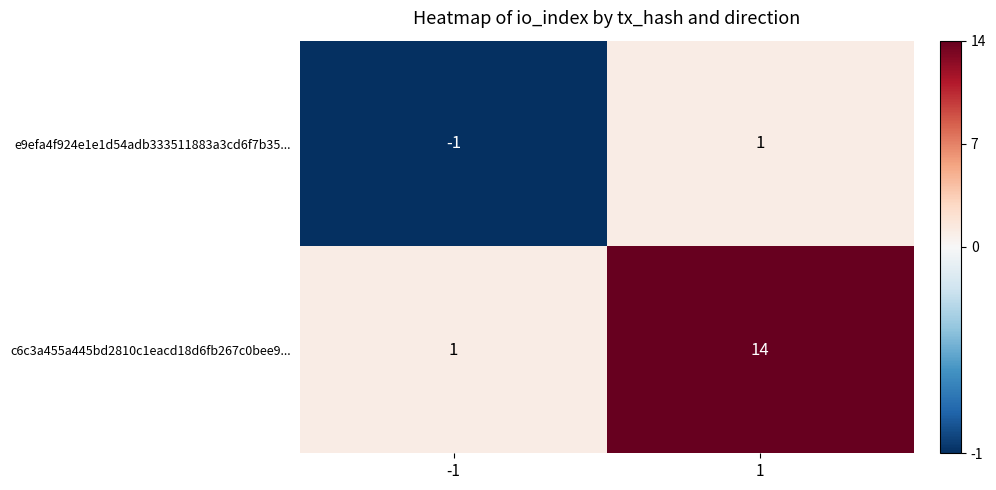

True or false: e9efa4f924e1e1d54adb333511883a3cd6f7b35... has a value of 1 at 1.

True